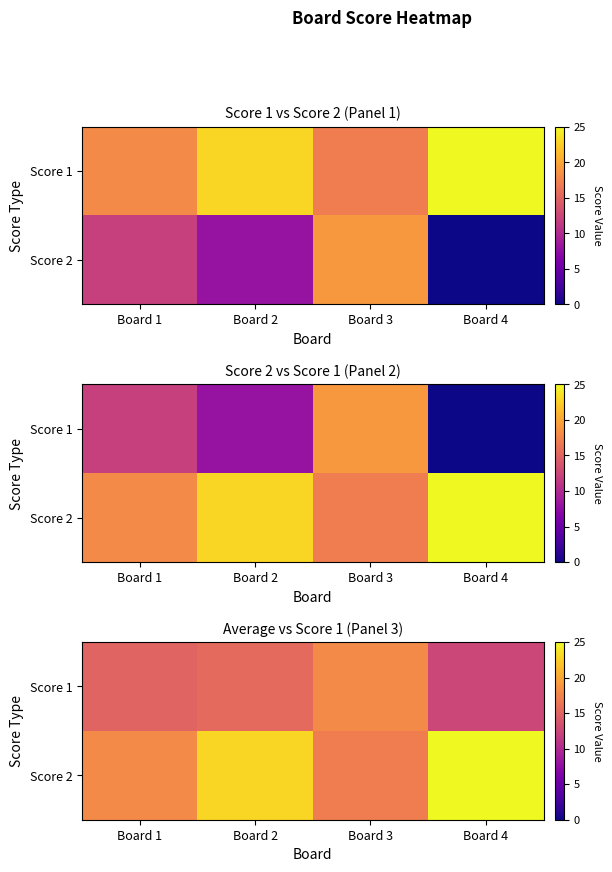

Rank the categories by Score 1 value from highest to lowest.

Board 3, Board 2, Board 1, Board 4